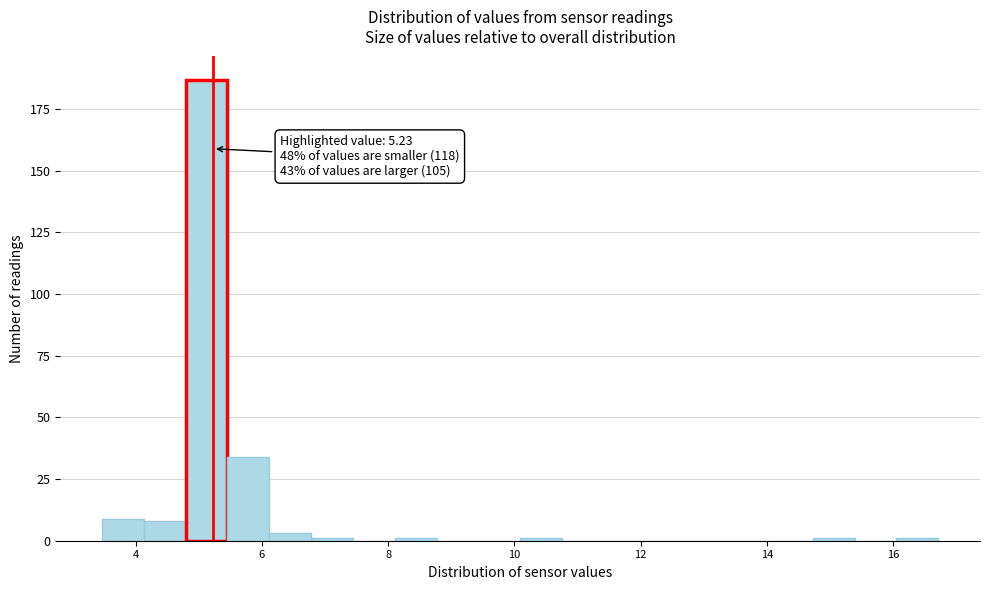

Read against the x-axis, roughly where is the centre of the tallest bar?

5.2